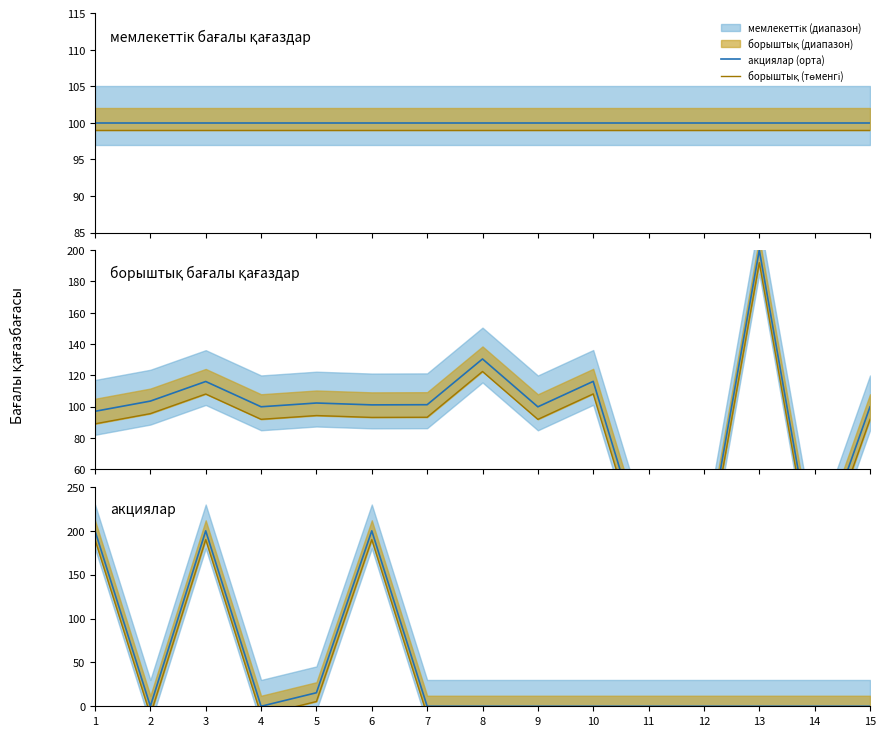

At how many categories does at least one series exceed 99?

15